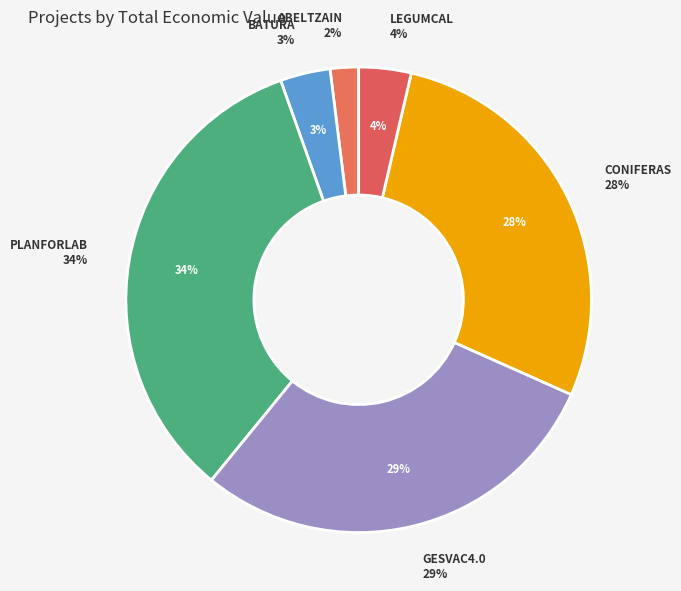

What percentage is the PLANFORLAB slice, to the nearest percent?

34%